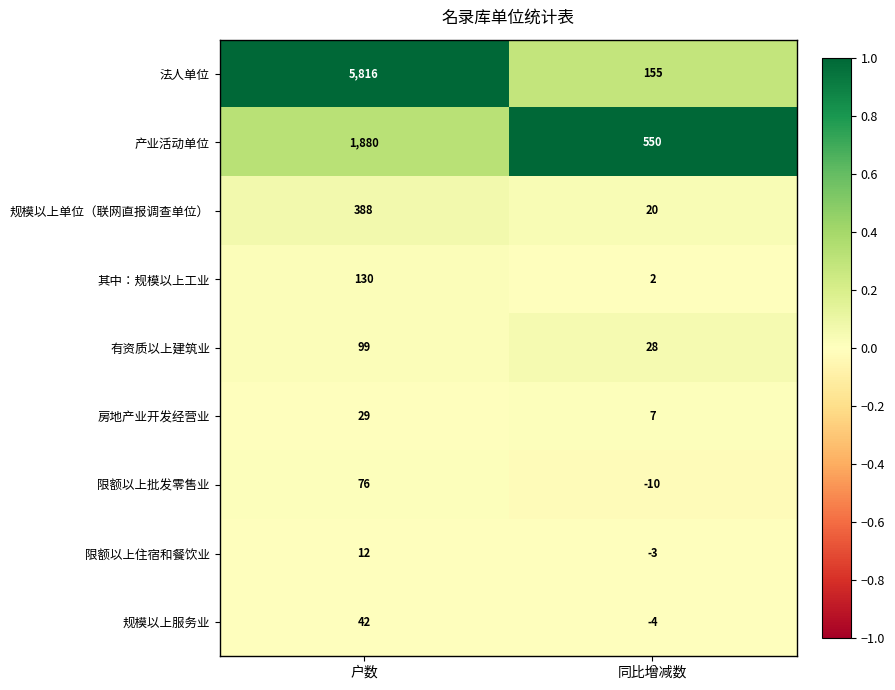

At 同比增减数, list the series in order from smallest to largest.

限额以上批发零售业, 规模以上服务业, 限额以上住宿和餐饮业, 其中：规模以上工业, 房地产业开发经营业, 规模以上单位（联网直报调查单位）, 有资质以上建筑业, 法人单位, 产业活动单位